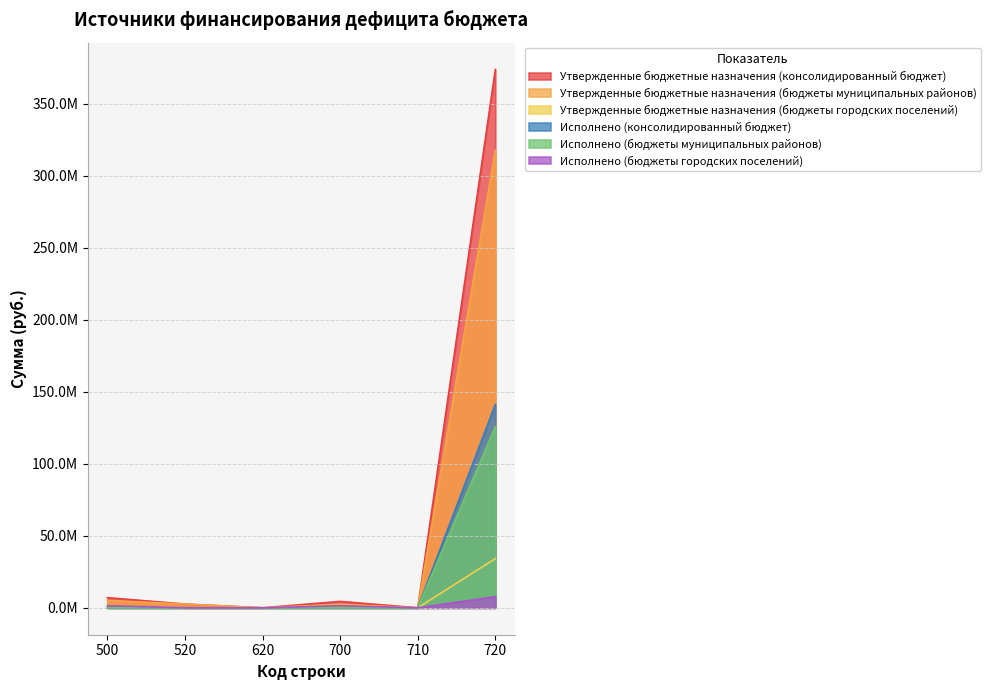

Which series ends up on top after the final intersection of Утвержденные бюджетные назначения (бюджеты городских поселений) and Исполнено (бюджеты муниципальных районов)?

Исполнено (бюджеты муниципальных районов)